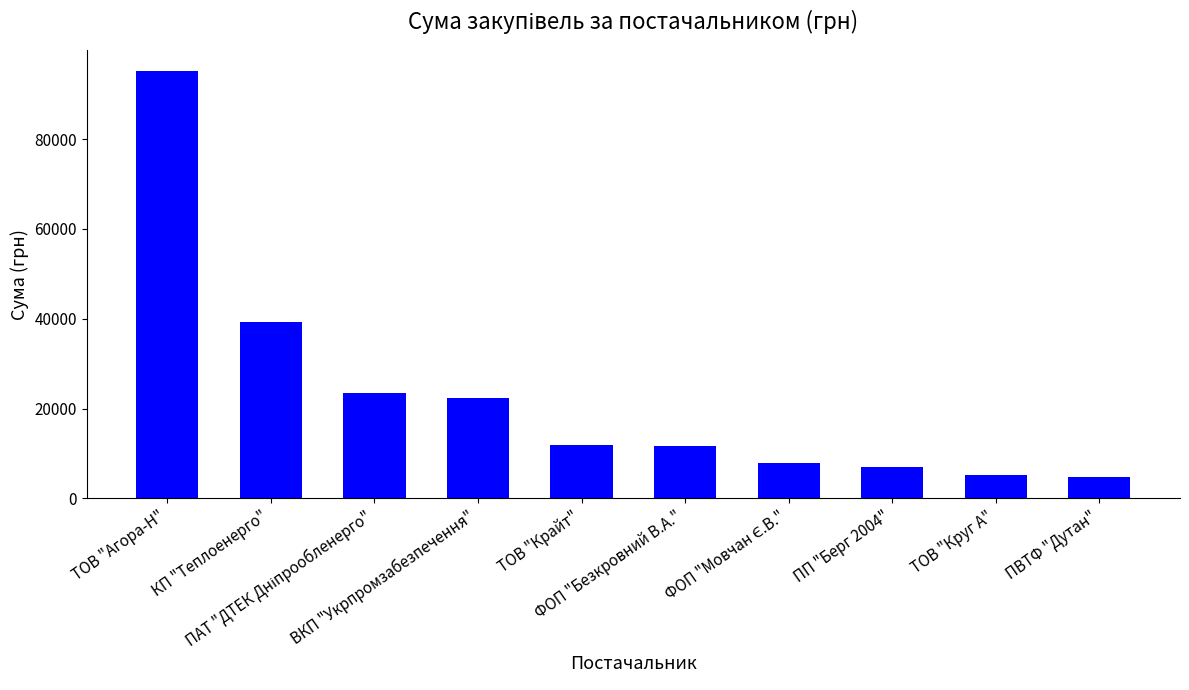

What is the difference between the maximum and second lowest values?

89987.9